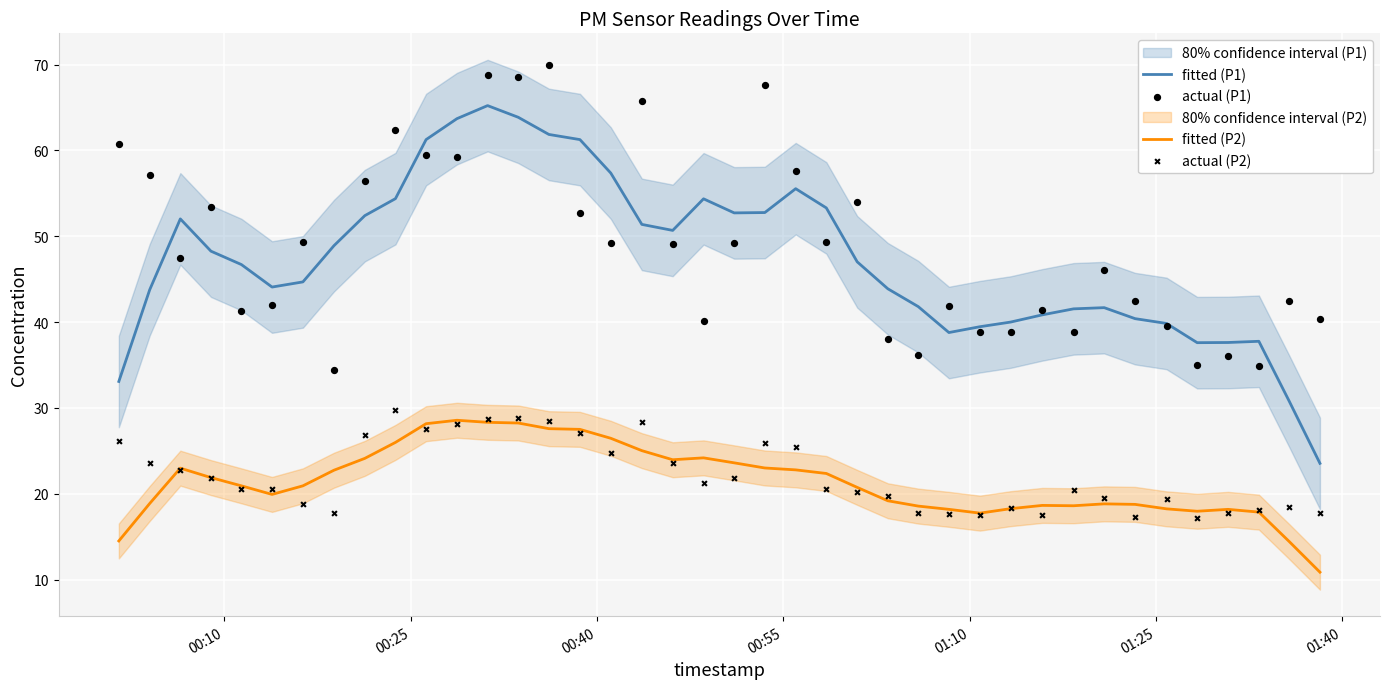

Which series contains the highest Y value?

actual (P1)